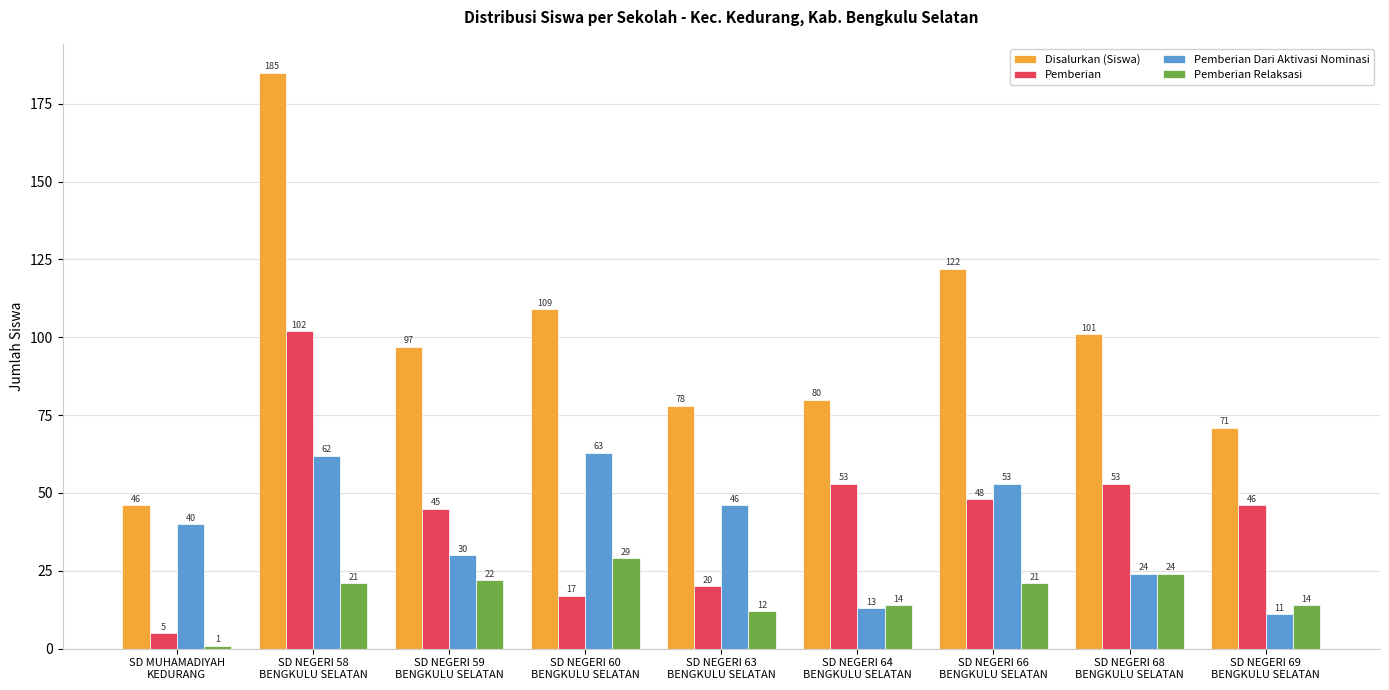

What is the value of the Pemberian bar at the 9th from the left?

46